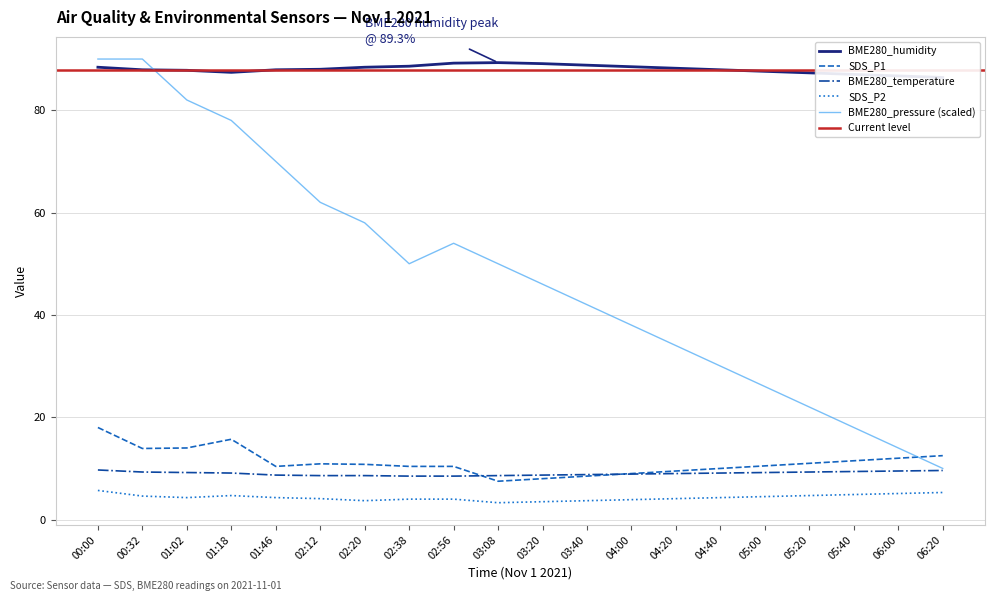

Count the number of categories in the chart.

20